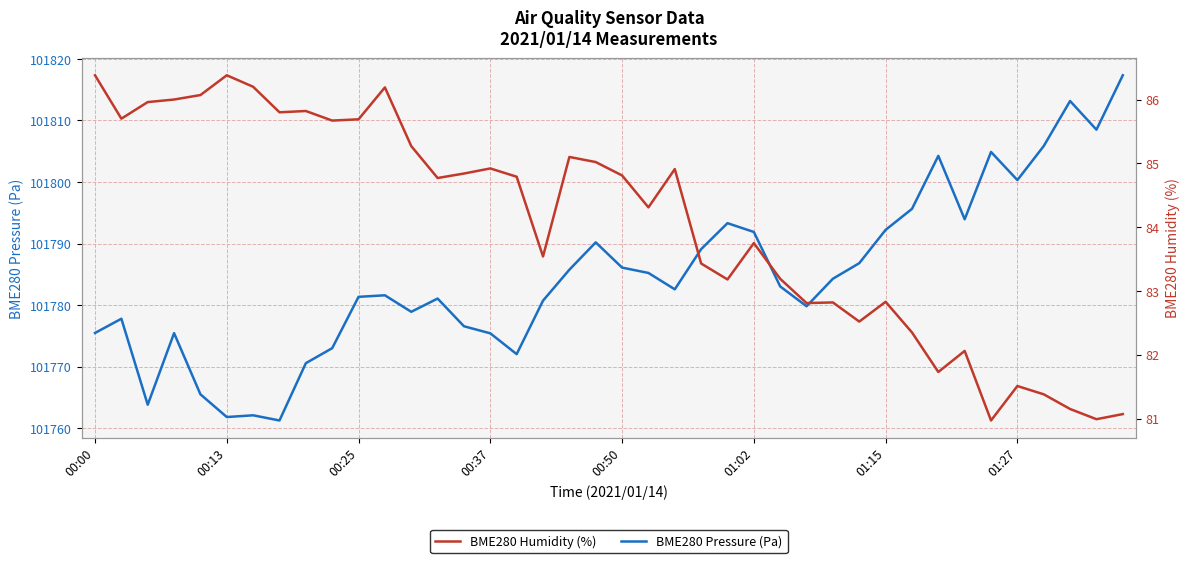

Count the number of categories in the chart.

40